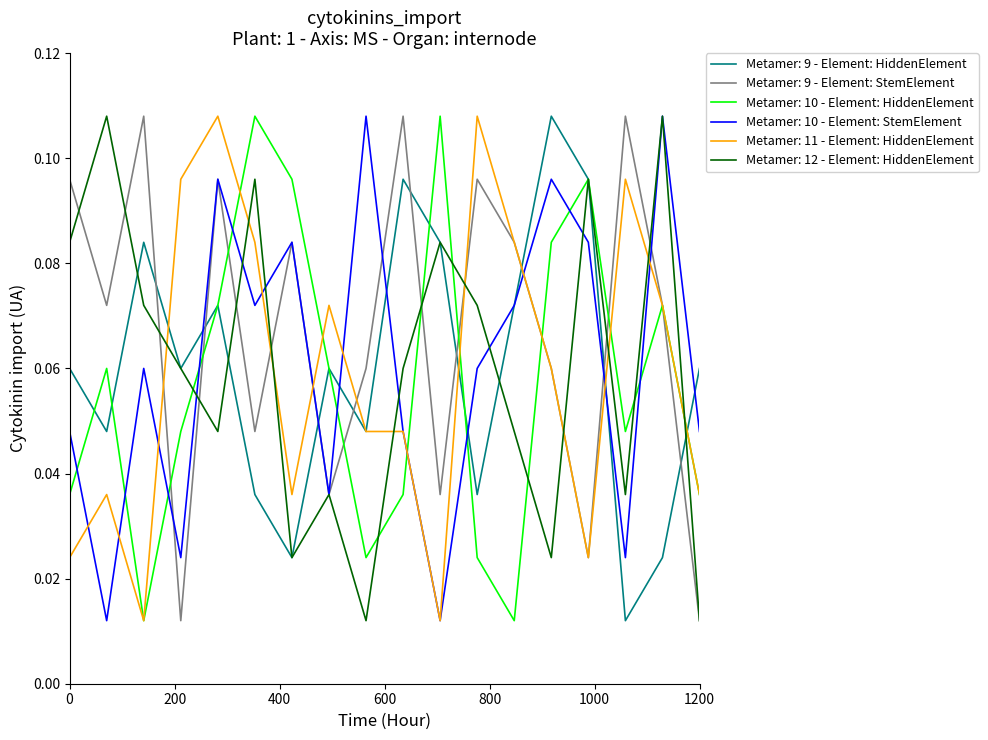

Which series has the largest total across all categories?

Metamer: 9 - Element: StemElement